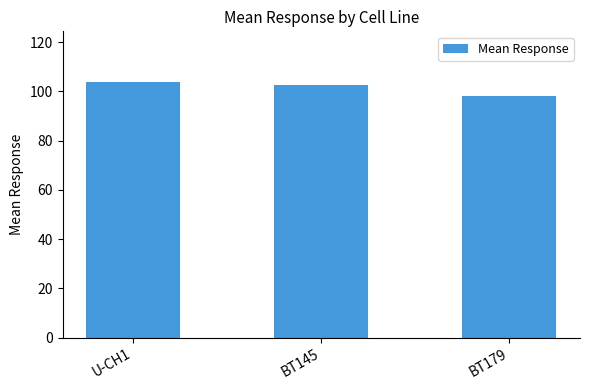

At which category does the chart reach its minimum across all series?

BT179